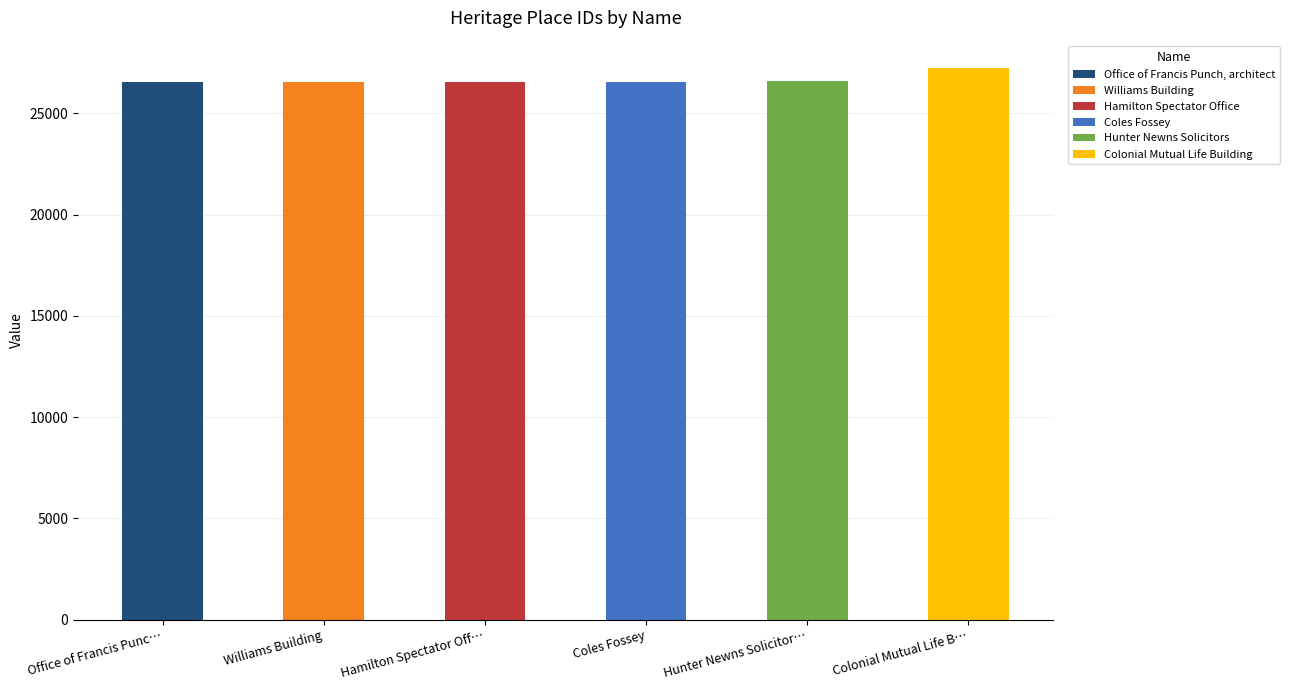

What position from the right is Hamilton Spectator Off…?

4